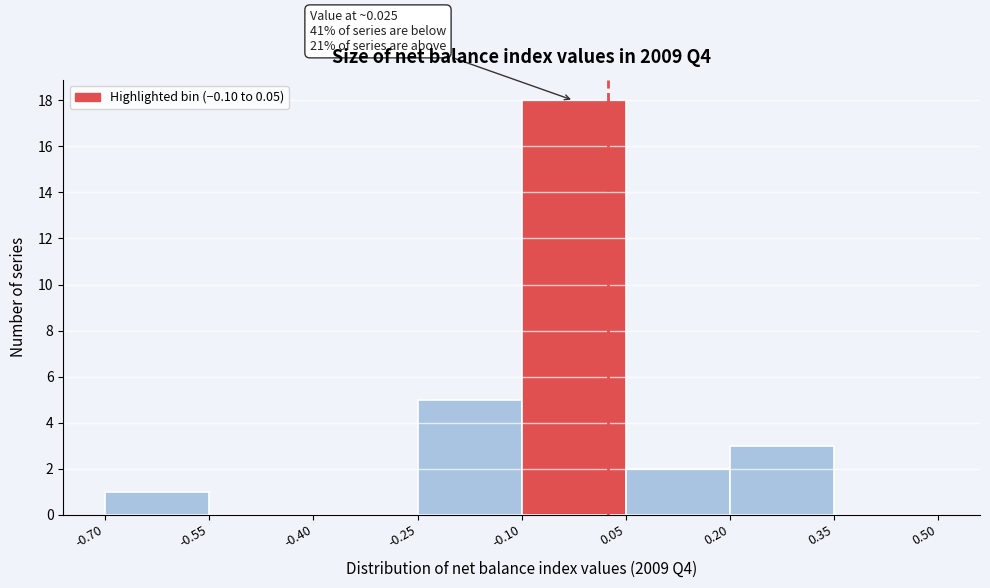

Which range on the x-axis has the tallest bar?

-0.10 to 0.05